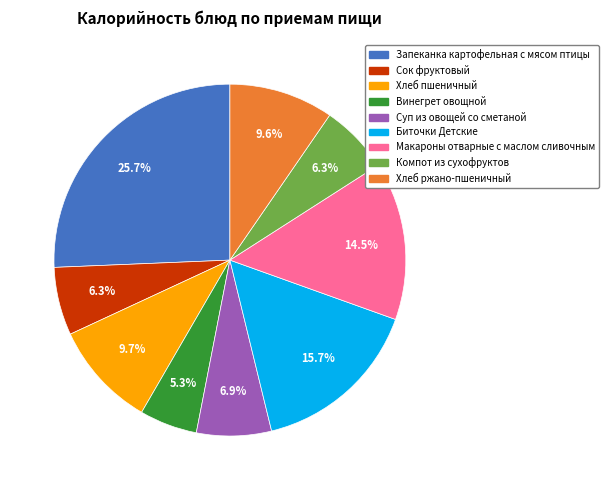

Which slice is the largest?

Запеканка картофельная с мясом птицы